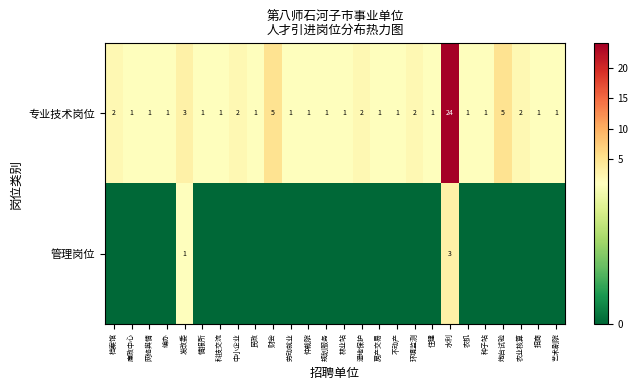

Which category has the highest value in the 专业技术岗位 series?

水利